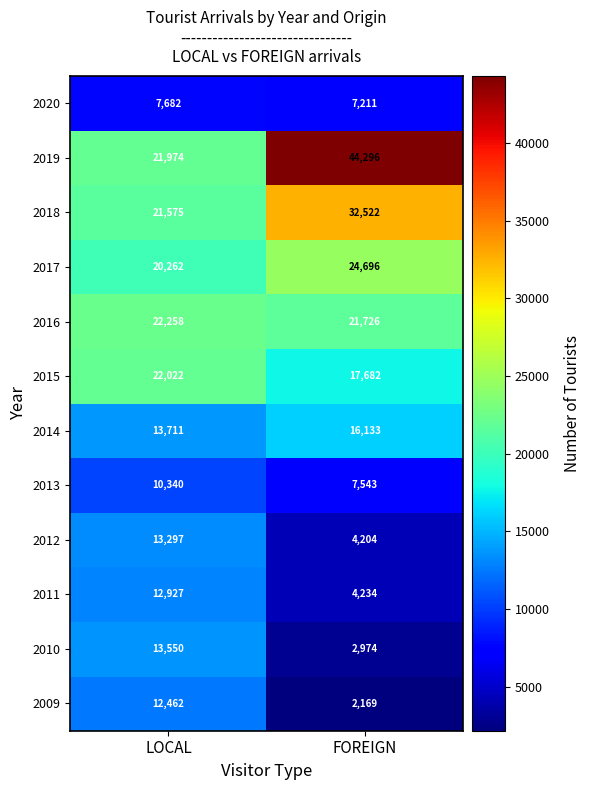

Between LOCAL and FOREIGN, which series saw the biggest shift?

2019